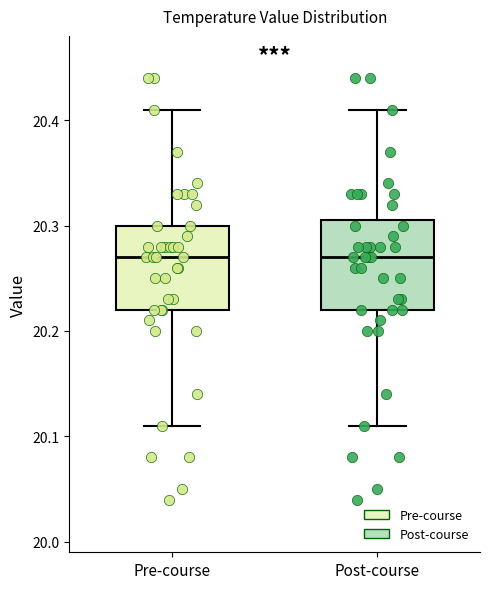

Reading left to right, read every box against the y-axis: the position of its median line, the range the box covers, and the ends of its whiskers. The values are not printed on the chart, so give them approximately, as read against the axis.

Pre-course: median 20.27, box 20.22 to 20.30, whiskers 20.11 to 20.41
Post-course: median 20.27, box 20.22 to 20.31, whiskers 20.11 to 20.41